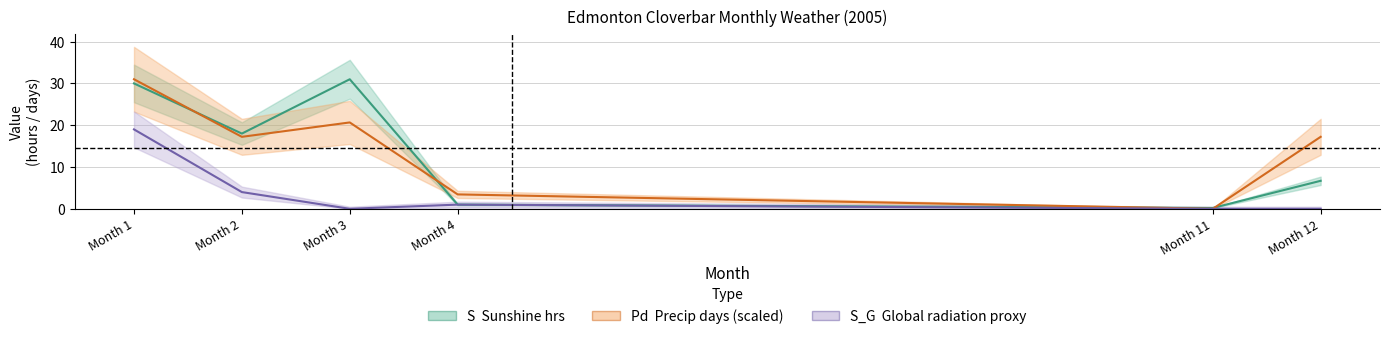

How many data points in S_G are less than 1?

3